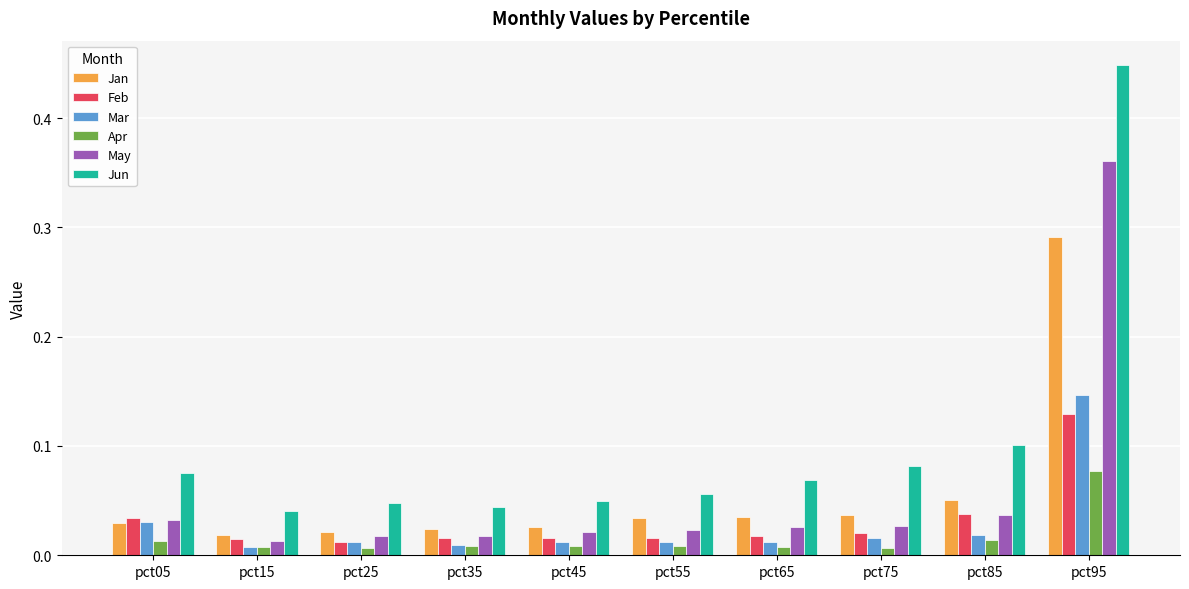

At which category is the sum across all series the highest?

pct95